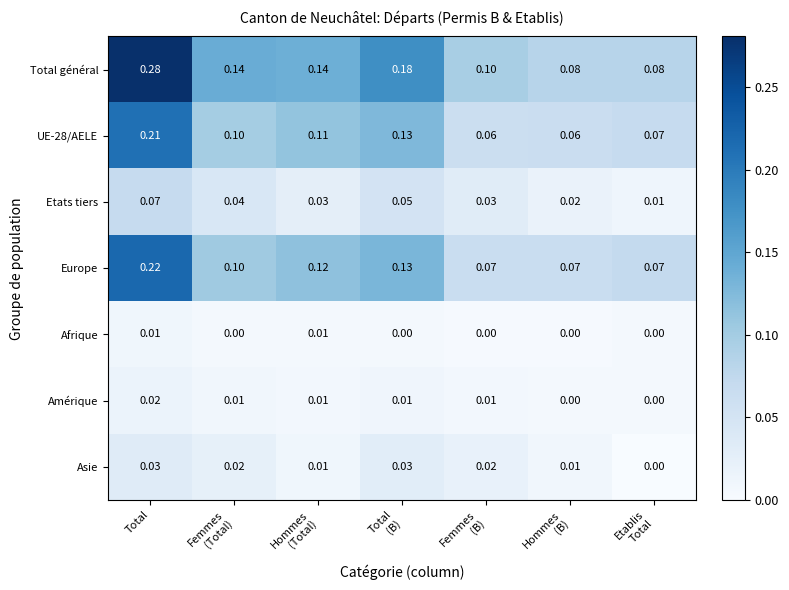

How many series are shown in this chart?

7